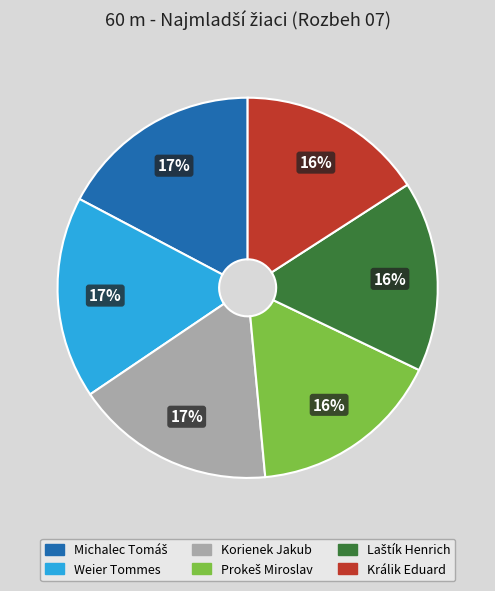

What is the ratio of the value at Korienek Jakub to the value at Králik Eduard?

1.1